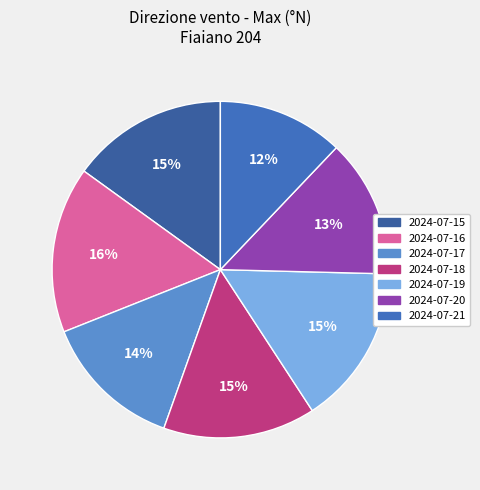

True or false: 2024-07-21 accounts for 12% of the total.

True